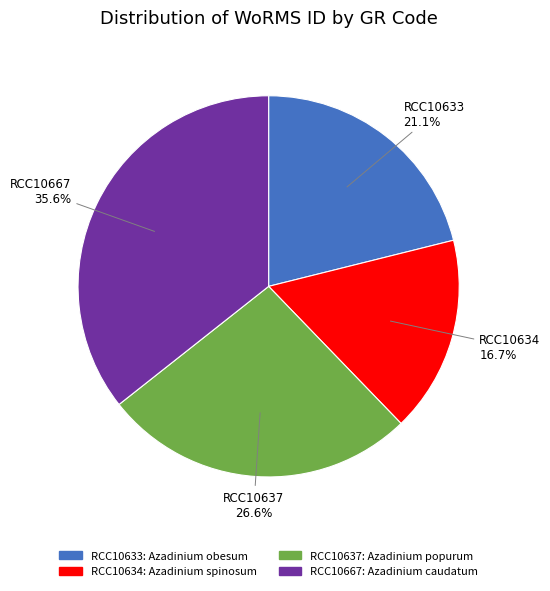

To the nearest percent, what is the combined percentage of RCC10633 and RCC10667?

57%